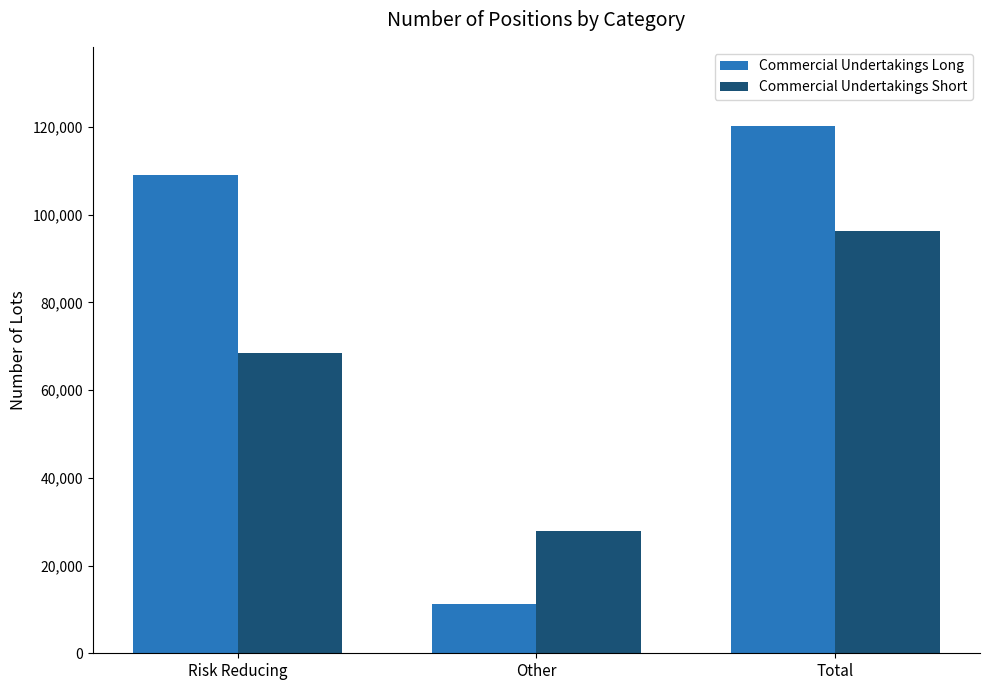

Reading left to right, what are all the values shown in this chart?

Commercial Undertakings Long: 109050	11160	120210
Commercial Undertakings Short: 68410	27860	96270